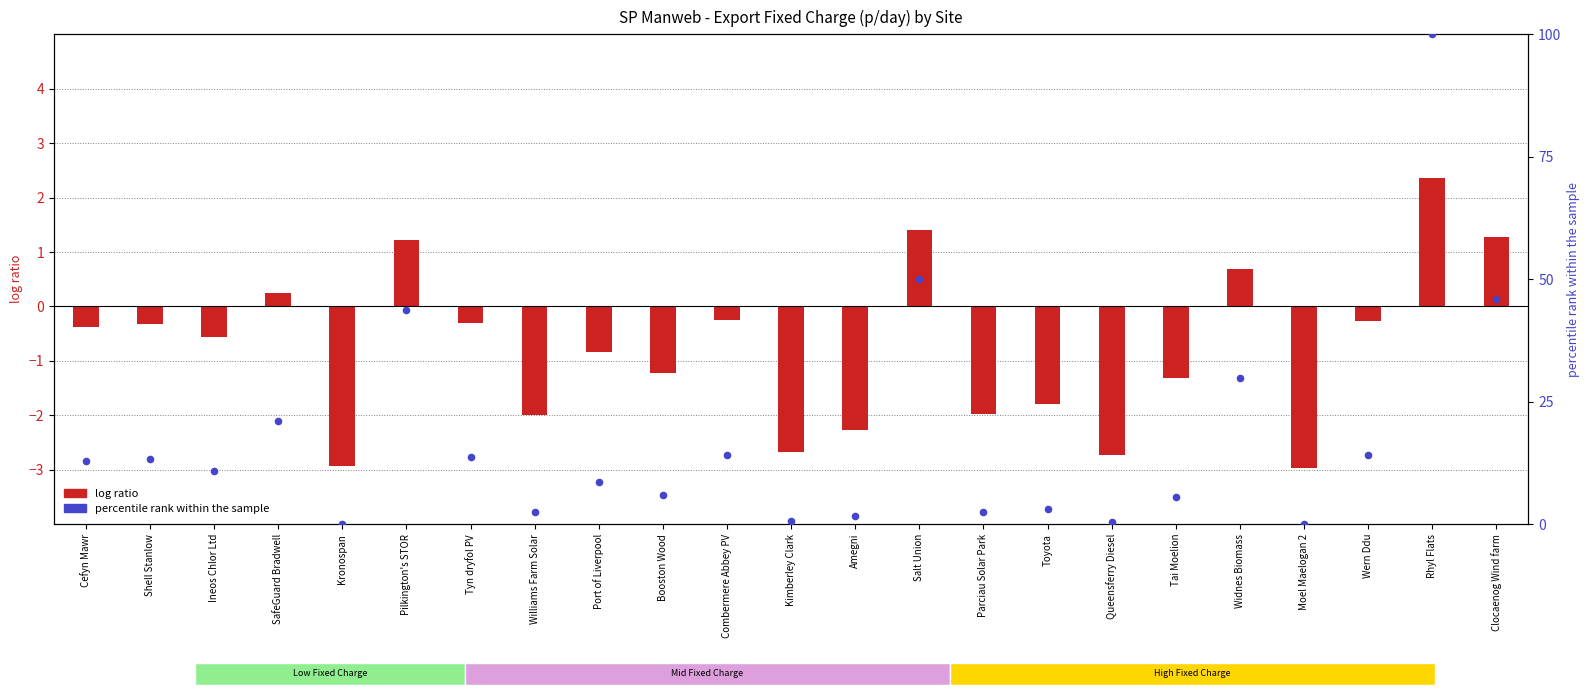

Which series reaches the minimum Y coordinate?

log ratio